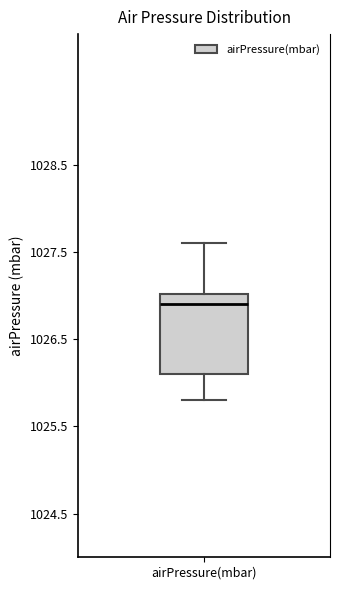

Read this box plot against the y-axis: the position of the median line, the range covered by the box, and the ends of both whiskers. The values are not printed on the chart, so give them approximately, as read against the axis.

median 1026.9, box 1026.1 to 1027.0, whiskers 1025.8 to 1027.6